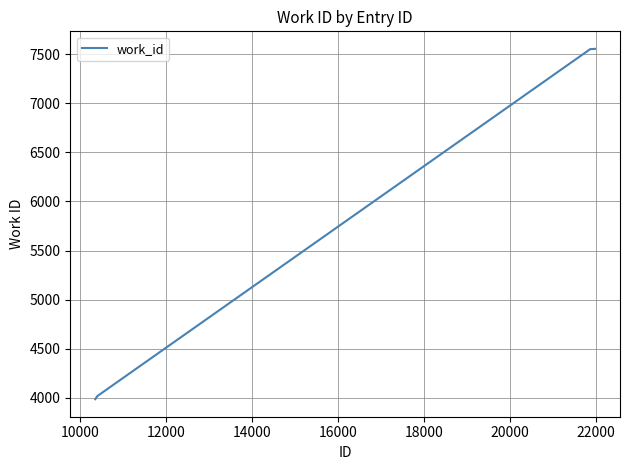

What is the minimum value shown in the chart?

3987